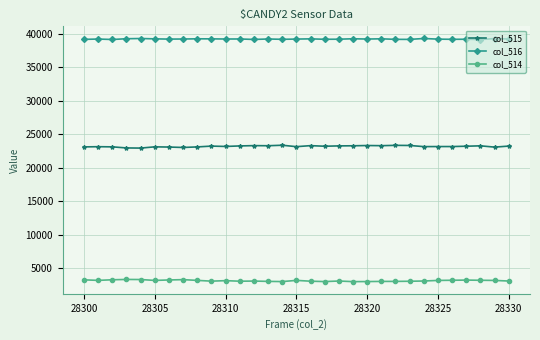

True or false: col_516 and col_515 intersect in this chart.

False